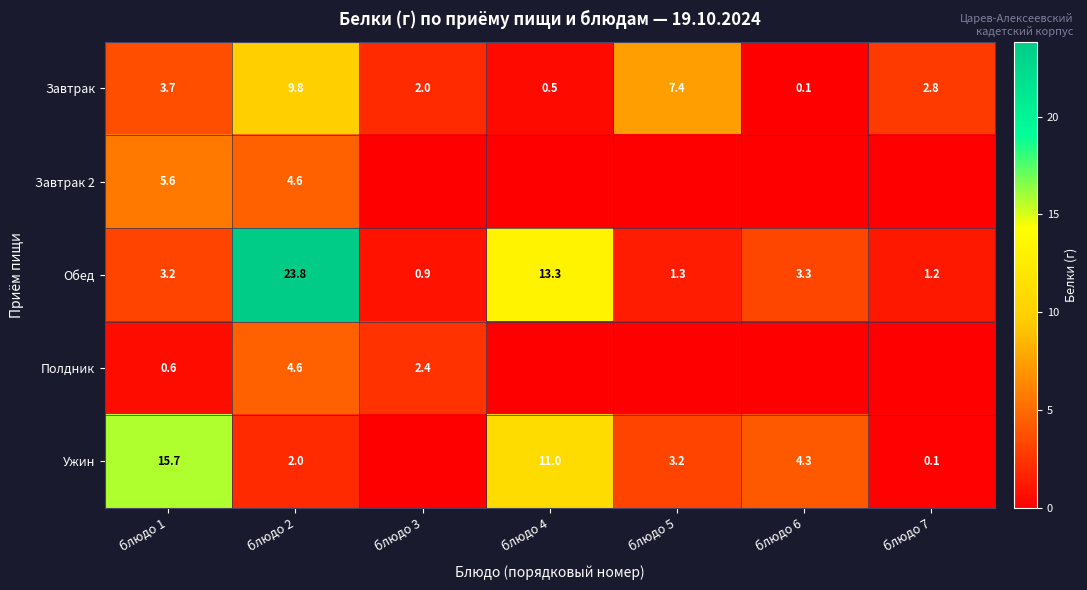

Rank the categories by Завтрак value from highest to lowest.

блюдо 2, блюдо 5, блюдо 1, блюдо 7, блюдо 3, блюдо 4, блюдо 6